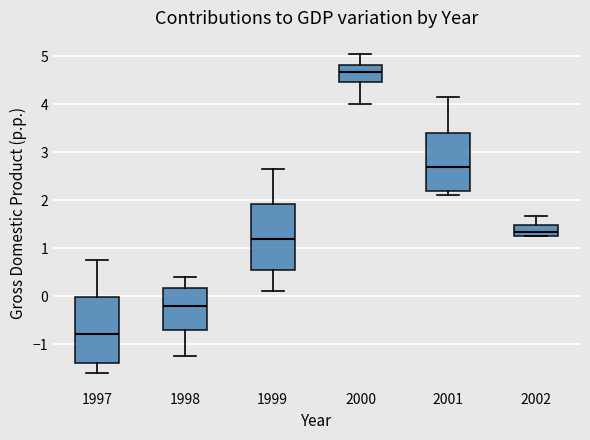

Where does the upper whisker of the box at x = 1999 end on the y-axis? The values are not printed on the chart, so give them approximately, as read against the axis.

2.6